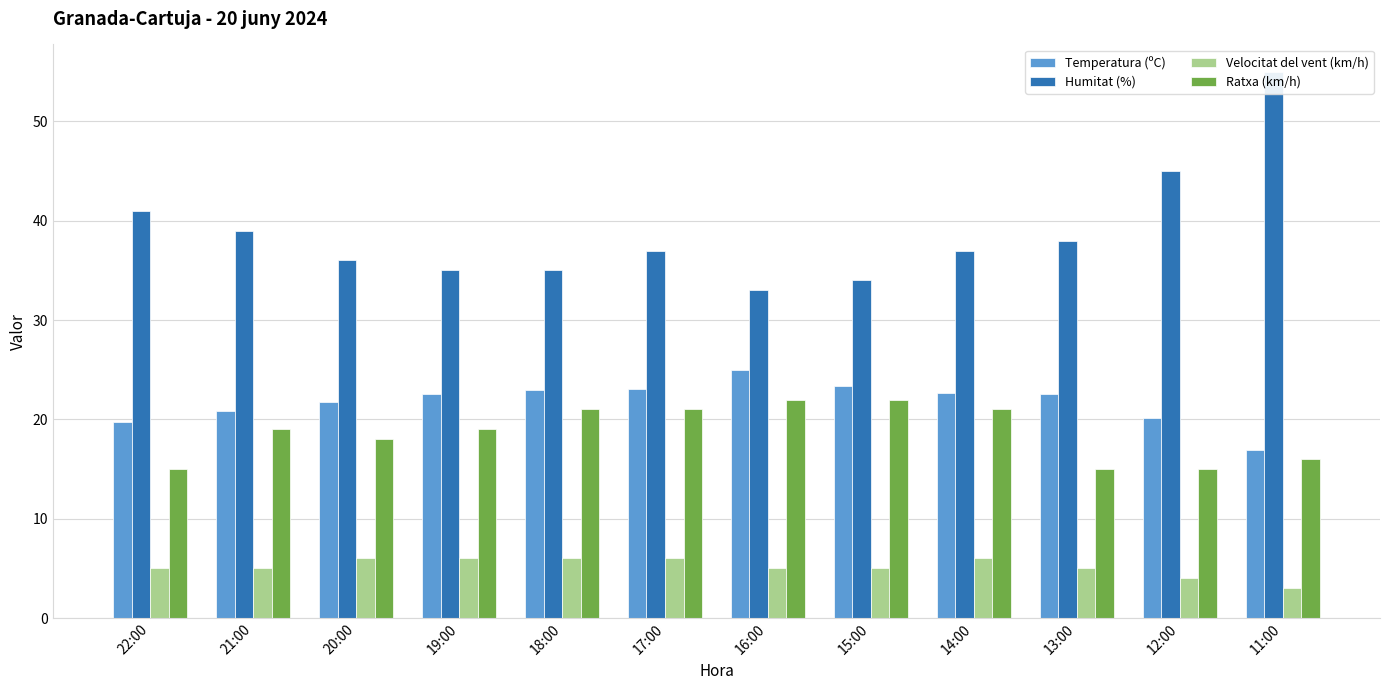

What is the difference between the maximum and minimum values in the Humitat (%) series?

22.0